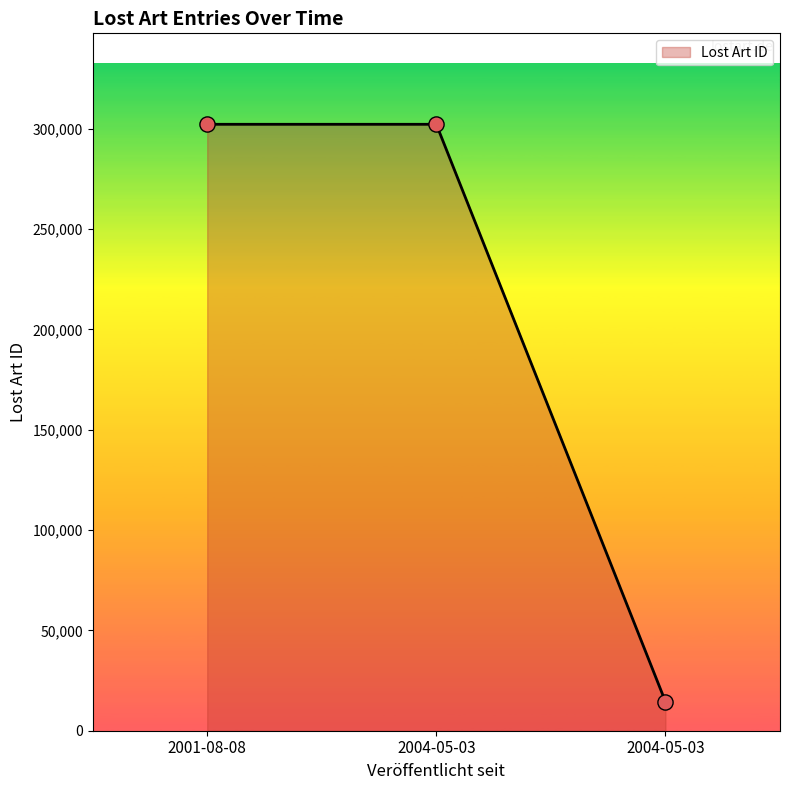

What is the change in value from 2001-08-08 to 2004-05-03?

-287665